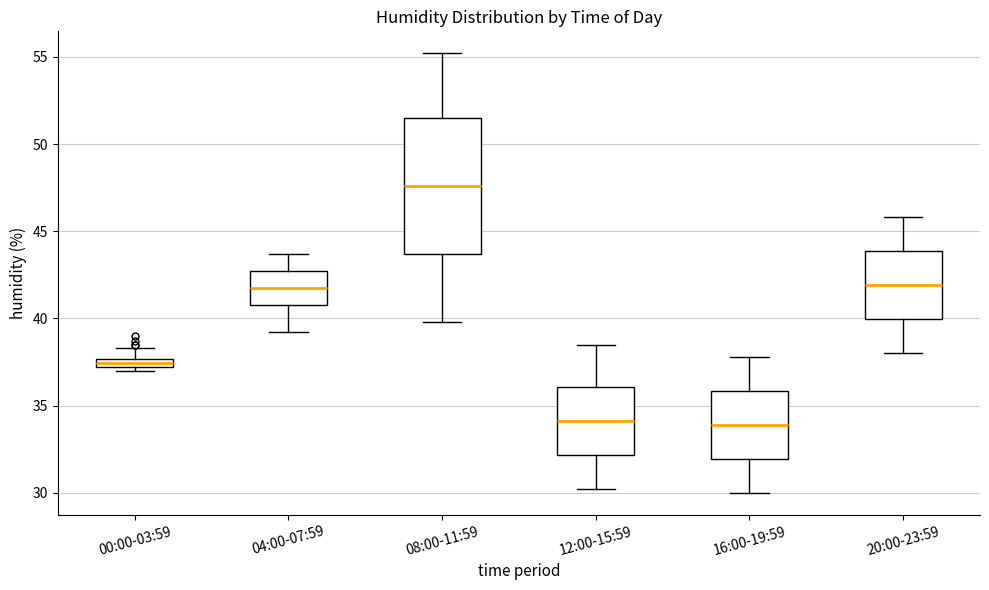

Where does the upper whisker of the box for 00:00-03:59 end on the y-axis? The values are not printed on the chart, so give them approximately, as read against the axis.

38.5